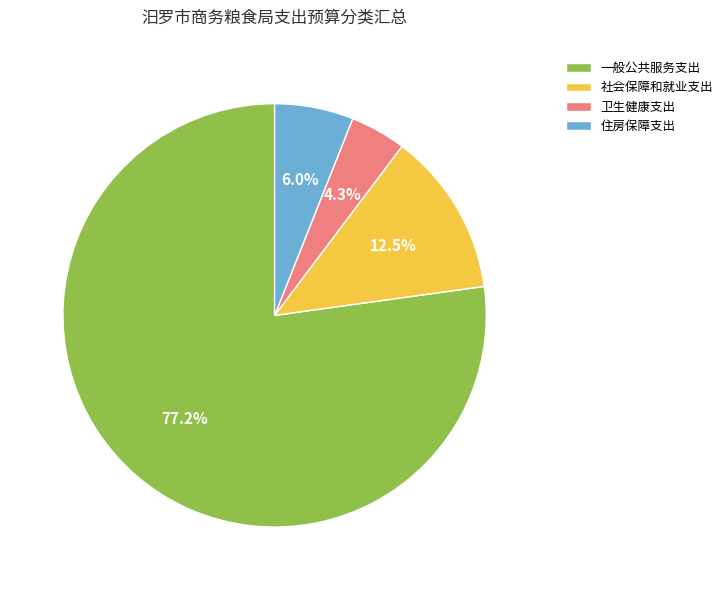

What percentage is NOT represented by 一般公共服务支出?

22.8%